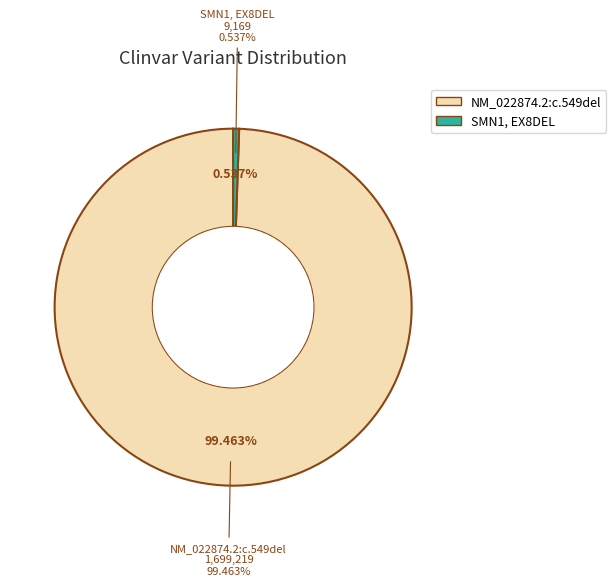

Combined, do SMN1, EX8DEL and NM_022874.2:c.549del account for over 50%?

Yes